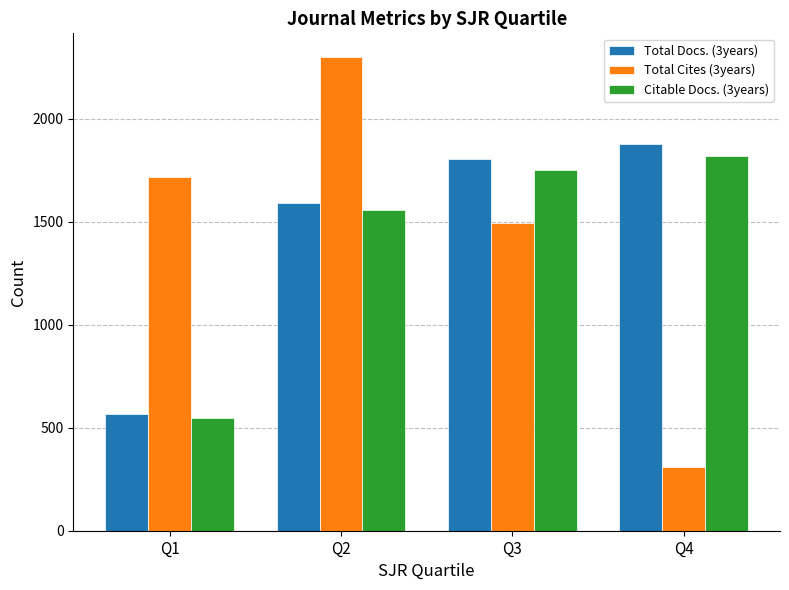

Reading left to right, transcribe all the data shown in this chart.

Total Docs. (3years): 565	1589	1803	1880
Total Cites (3years): 1716	2300	1492	310
Citable Docs. (3years): 545	1556	1752	1817